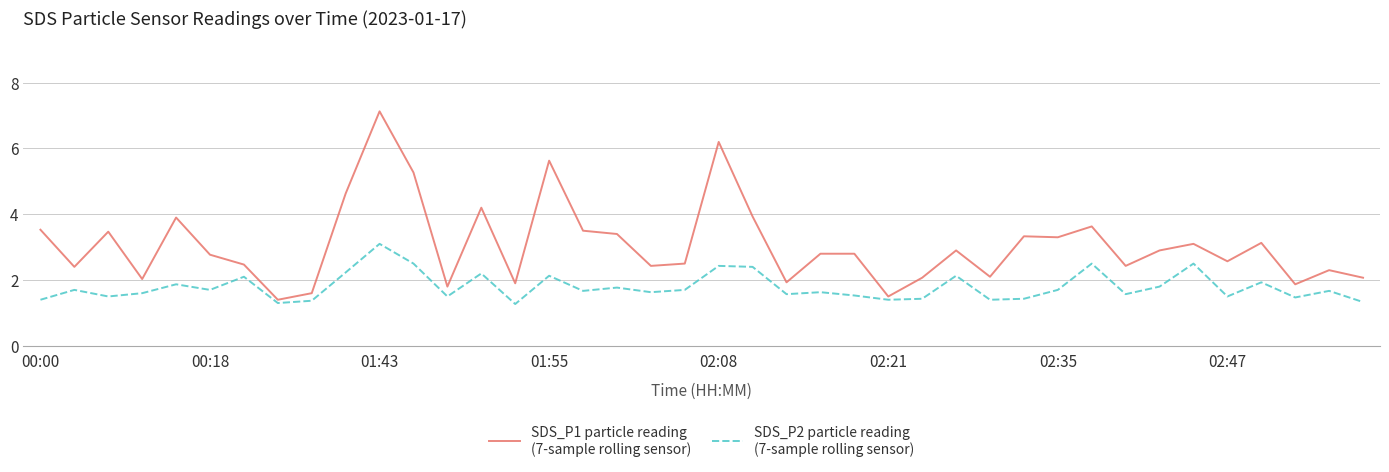

What is the greatest value displayed?

7.1